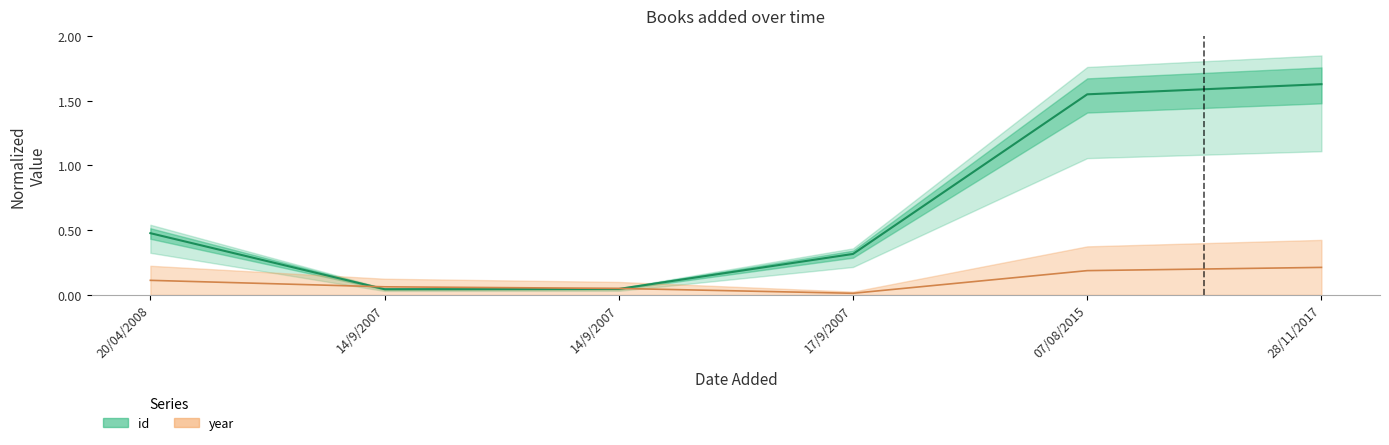

Reading right to left, list all the values displayed in this chart.

id: 1.6	1.5	0.3	0.0	0.0	0.5
year: 0.2	0.2	0.0	0.1	0.1	0.1